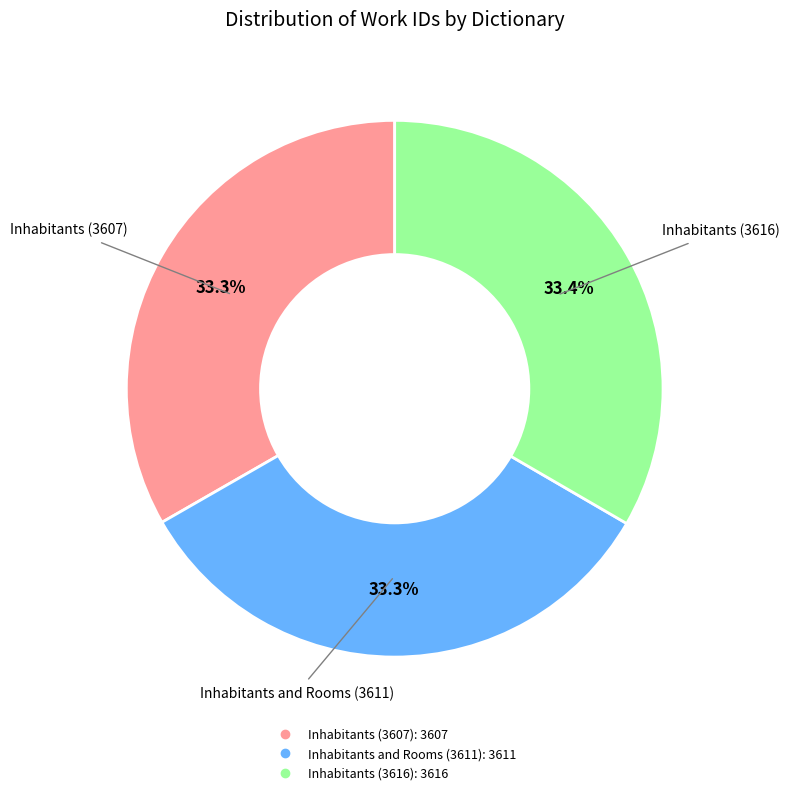

Is there a majority slice in this chart?

No